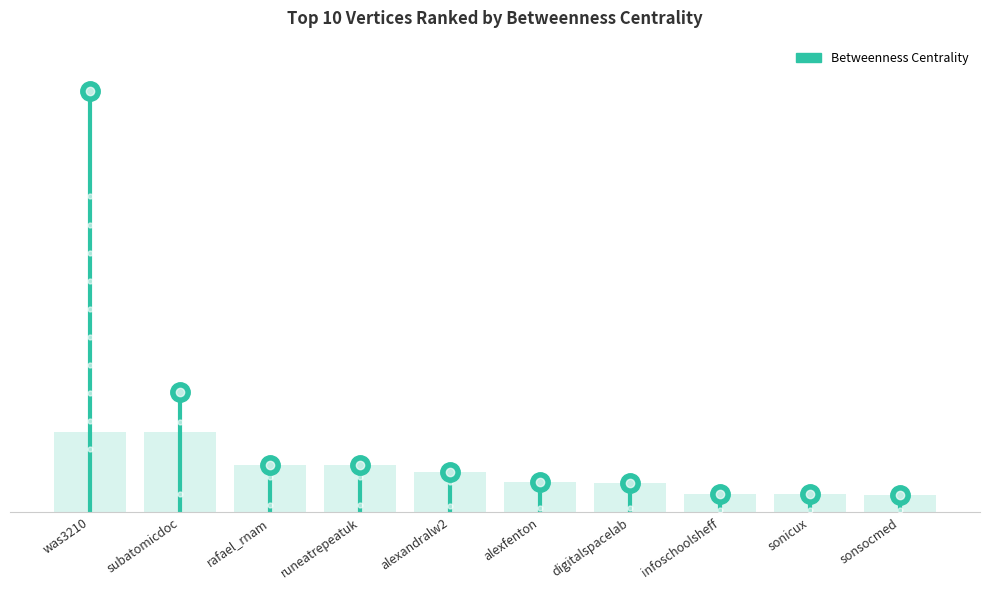

Are the bars horizontal?

No